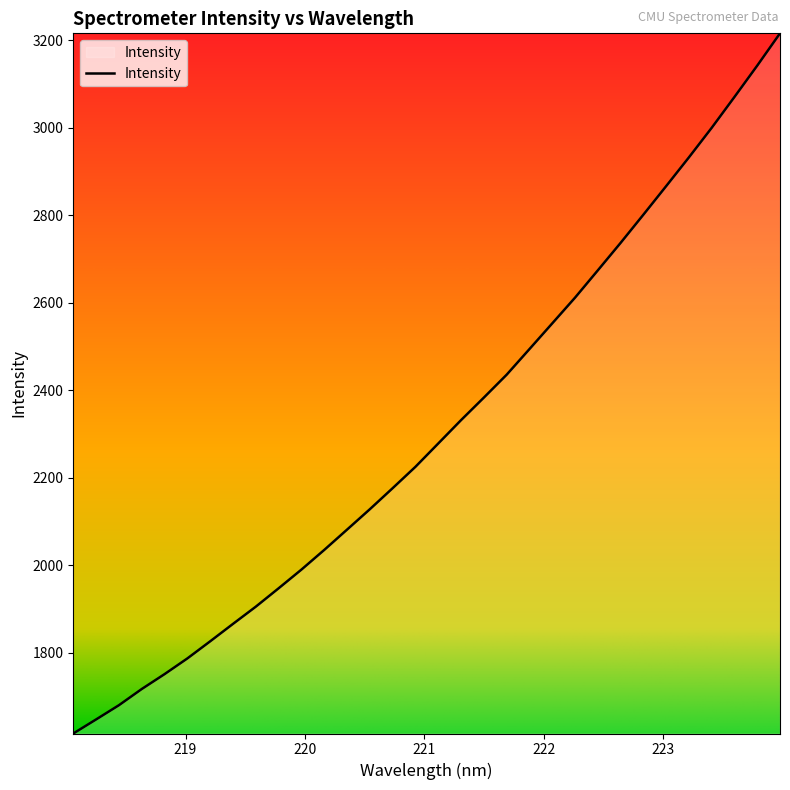

What is the maximum value shown in the chart?

3216.3